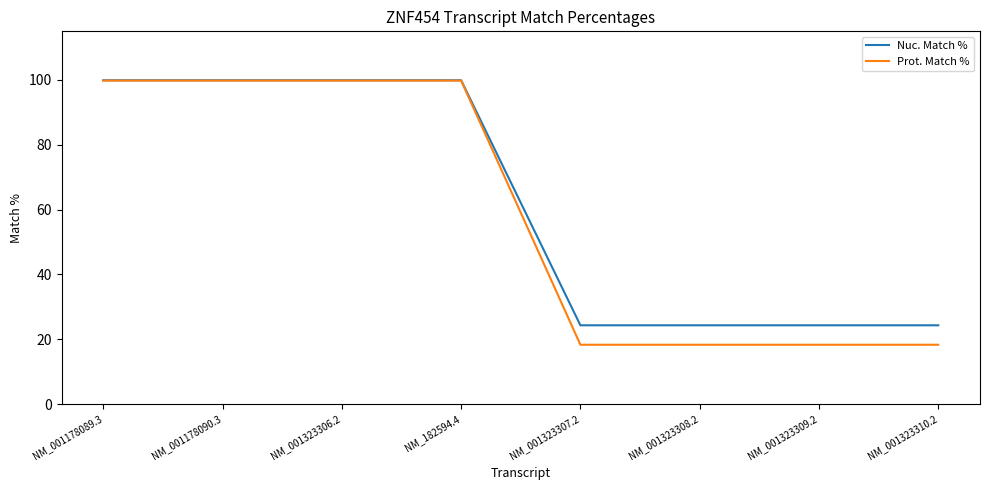

What is the lowest value of the Nuc. Match % series?

24.3